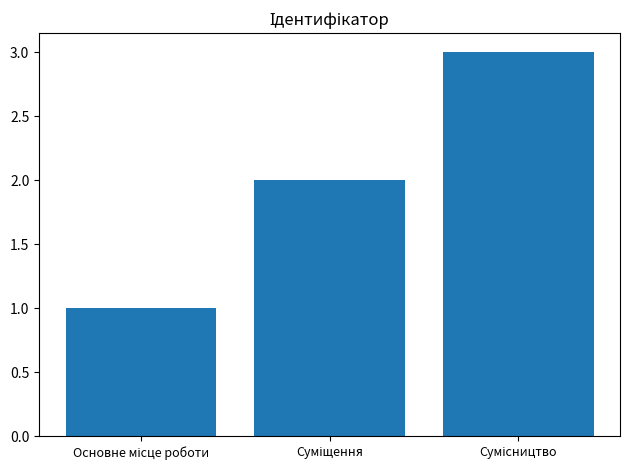

What is the difference between the second highest and minimum values?

1